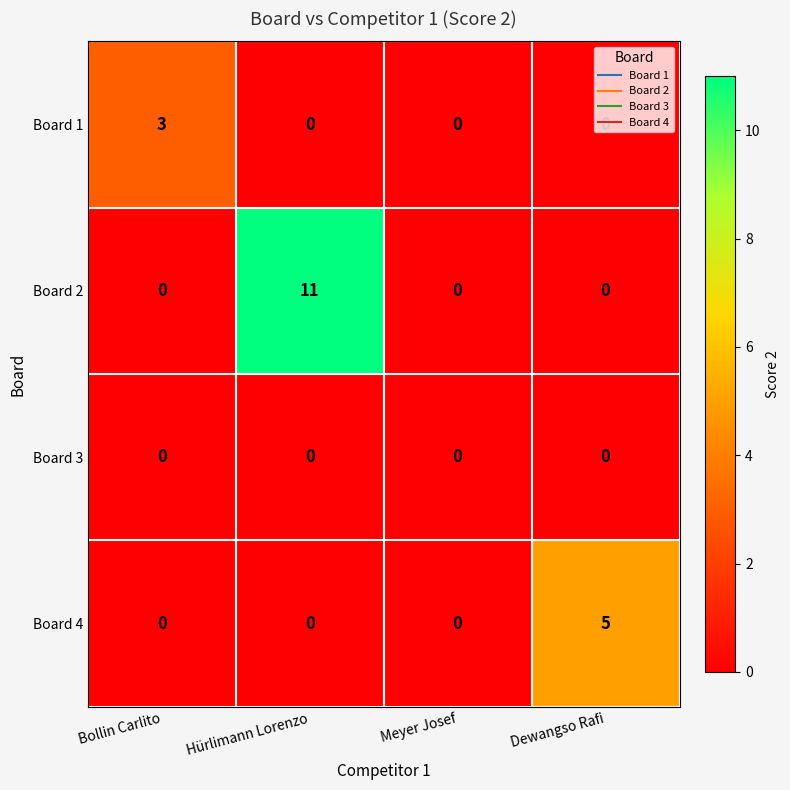

What is the spread (max minus min) of values at Bollin Carlito?

3